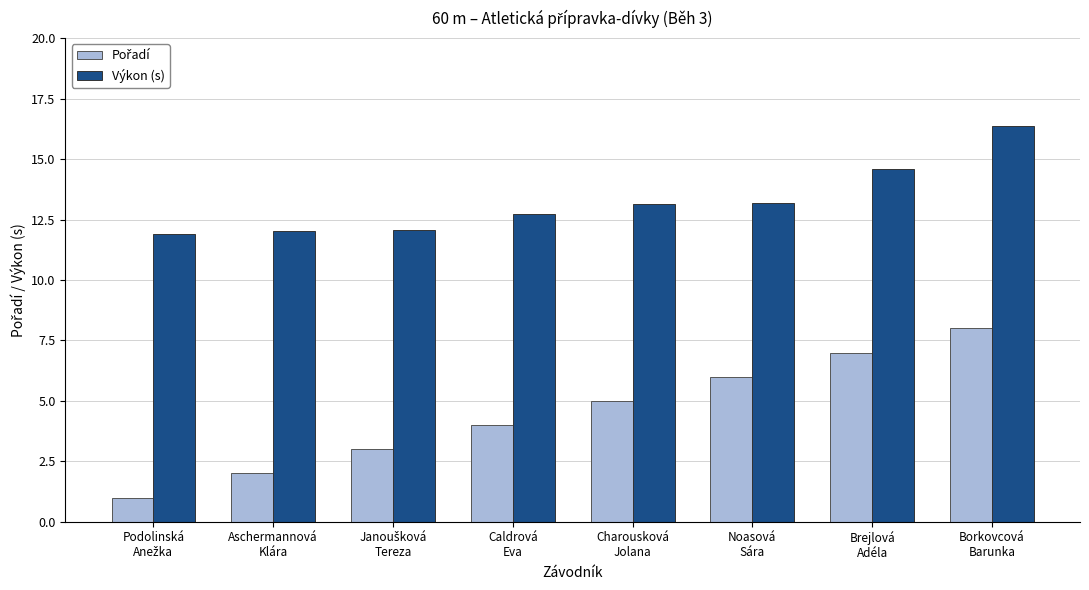

What is the difference between the second highest and second lowest values in the Výkon (s) series?

2.6